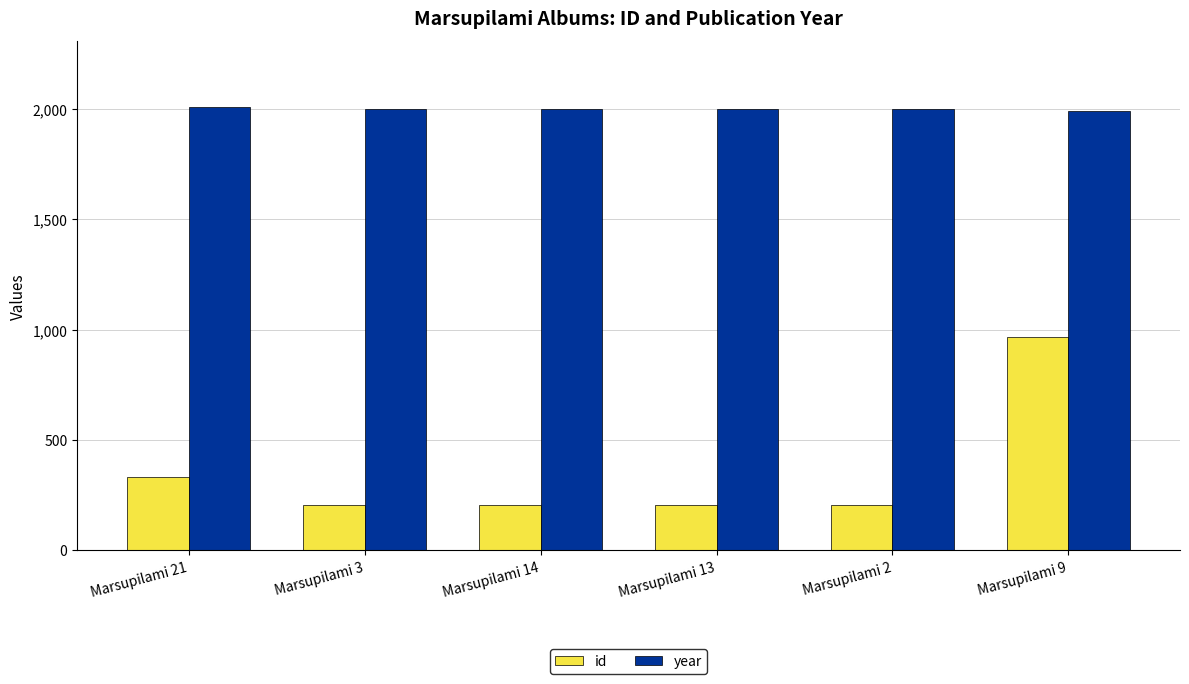

What is the label of the 6th bar from the left?

Marsupilami 9